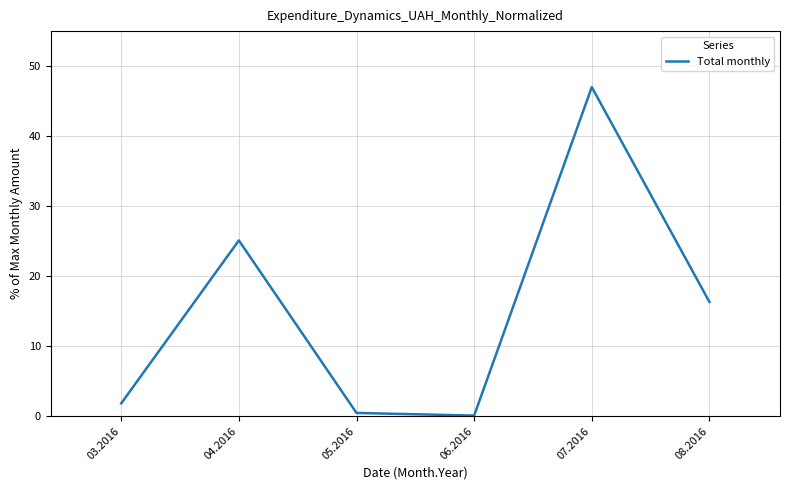

Which label corresponds to the largest value in the chart?

07.2016